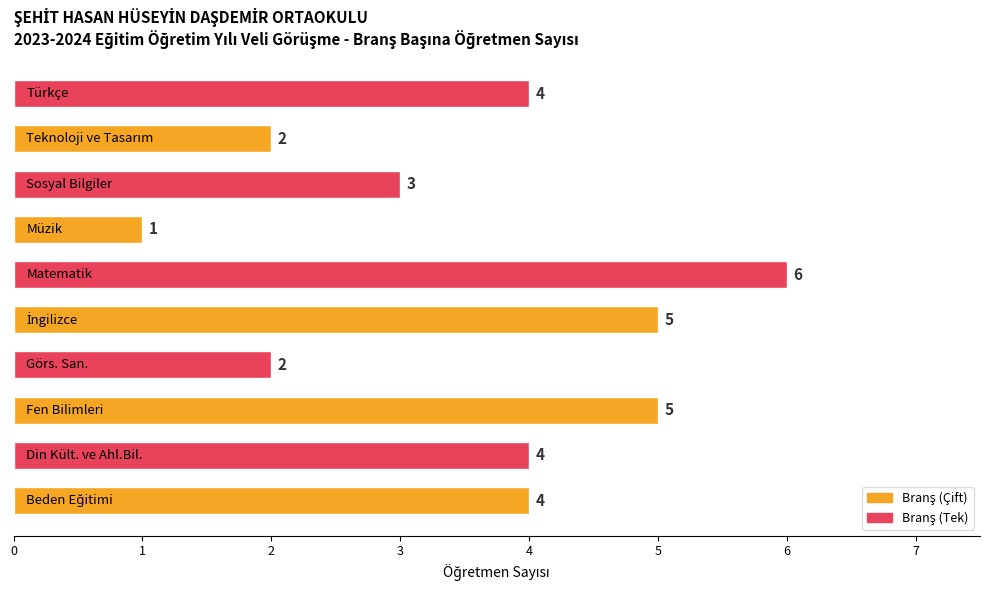

Count the values in the range 2 to 5.

8